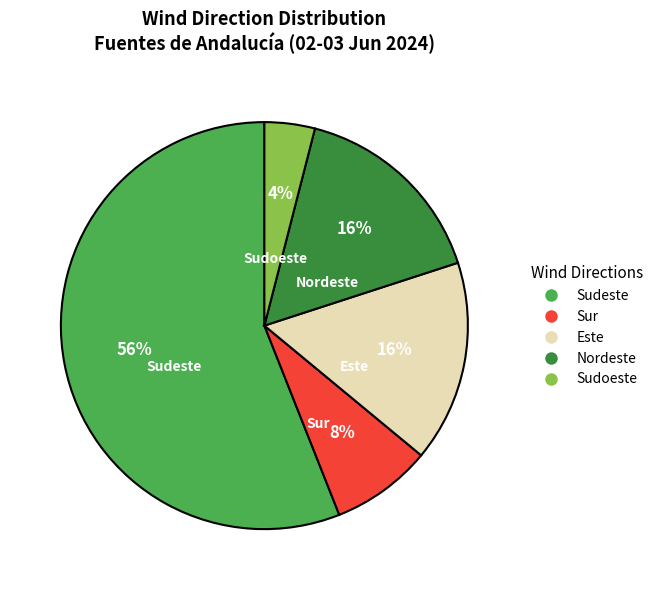

True or false: Nordeste accounts for 4% of the total.

False